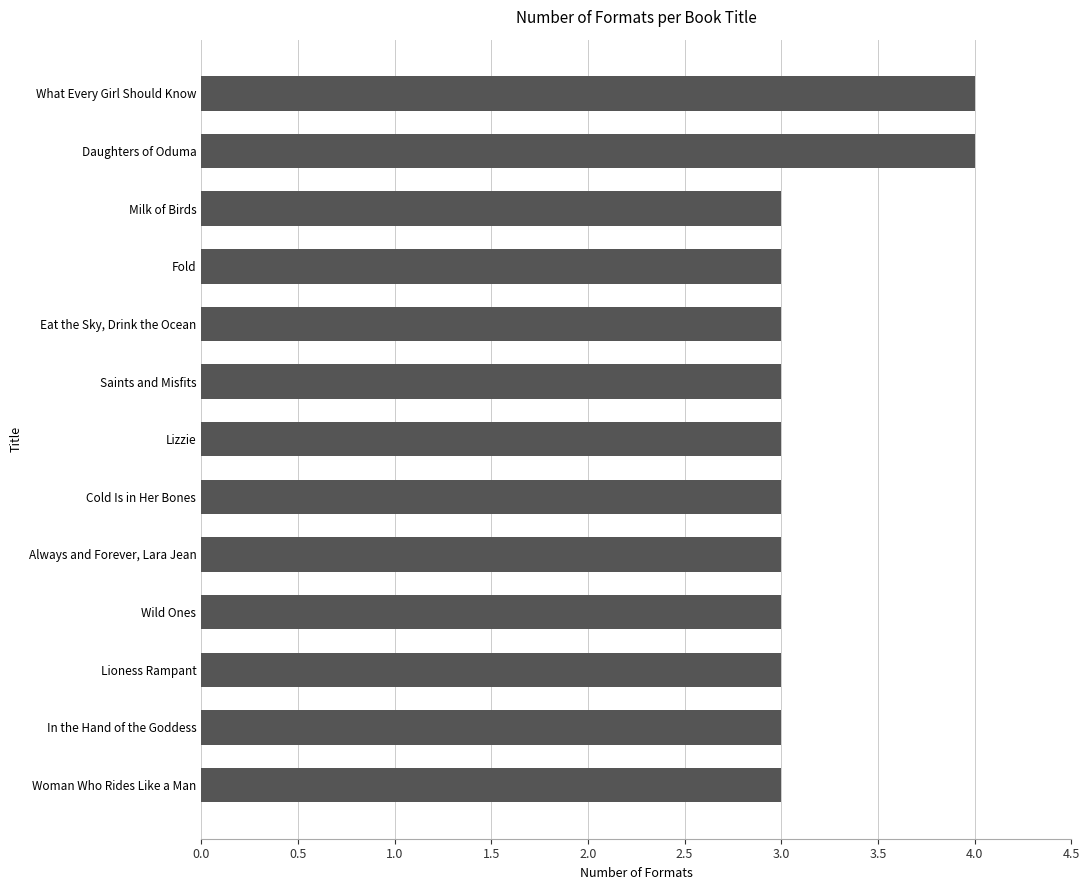

What is the greatest value displayed?

4